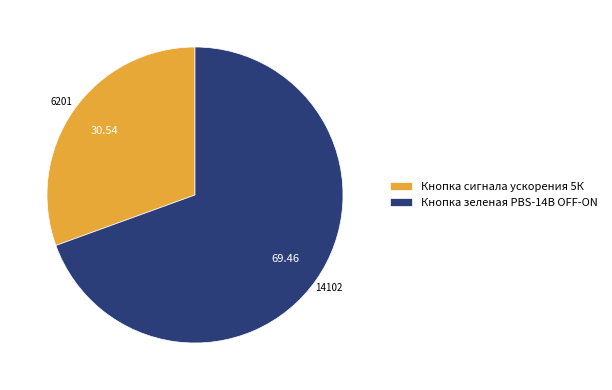

Rank the categories by value from lowest to highest.

Кнопка сигнала ускорения 5К, Кнопка зеленая PBS-14B OFF-ON